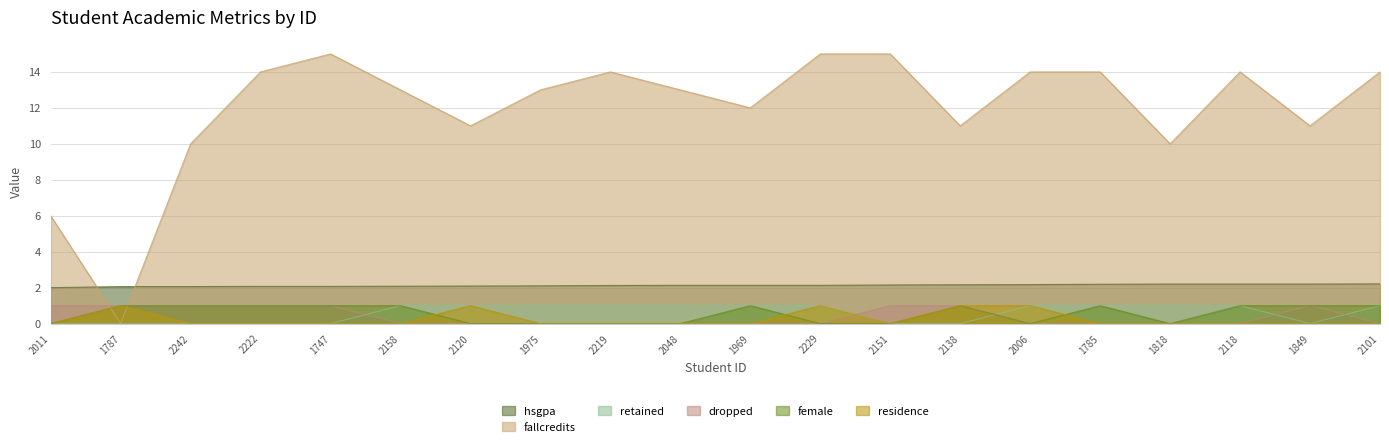

Reading right to left, list all the values displayed in this chart.

hsgpa: 2101=2.2	1849=2.2	2118=2.2	1818=2.2	1785=2.2	2006=2.2	2138=2.2	2151=2.1	2229=2.1	1969=2.1	2048=2.1	2219=2.1	1975=2.1	2120=2.1	2158=2.1	1747=2.1	2222=2.1	2242=2.1	1787=2.1	2011=2.0
fallcredits: 2101=14.0	1849=11.0	2118=14.0	1818=10.0	1785=14.0	2006=14.0	2138=11.0	2151=15.0	2229=15.0	1969=12.0	2048=13.0	2219=14.0	1975=13.0	2120=11.0	2158=13.0	1747=15.0	2222=14.0	2242=10.0	1787=0.0	2011=6.0
retained: 2101=1.0	1849=0.0	2118=1.0	1818=1.0	1785=1.0	2006=1.0	2138=0.0	2151=0.0	2229=1.0	1969=1.0	2048=1.0	2219=1.0	1975=1.0	2120=1.0	2158=1.0	1747=0.0	2222=0.0	2242=0.0	1787=0.0	2011=0.0
dropped: 2101=0.0	1849=1.0	2118=0.0	1818=0.0	1785=0.0	2006=0.0	2138=1.0	2151=1.0	2229=0.0	1969=0.0	2048=0.0	2219=0.0	1975=0.0	2120=0.0	2158=0.0	1747=1.0	2222=1.0	2242=1.0	1787=1.0	2011=1.0
female: 2101=1.0	1849=1.0	2118=1.0	1818=0.0	1785=1.0	2006=0.0	2138=1.0	2151=0.0	2229=0.0	1969=1.0	2048=0.0	2219=0.0	1975=0.0	2120=0.0	2158=1.0	1747=1.0	2222=1.0	2242=1.0	1787=1.0	2011=0.0
residence: 2101=0.0	1849=0.0	2118=0.0	1818=0.0	1785=0.0	2006=1.0	2138=1.0	2151=0.0	2229=1.0	1969=0.0	2048=0.0	2219=0.0	1975=0.0	2120=1.0	2158=0.0	1747=0.0	2222=0.0	2242=0.0	1787=1.0	2011=0.0